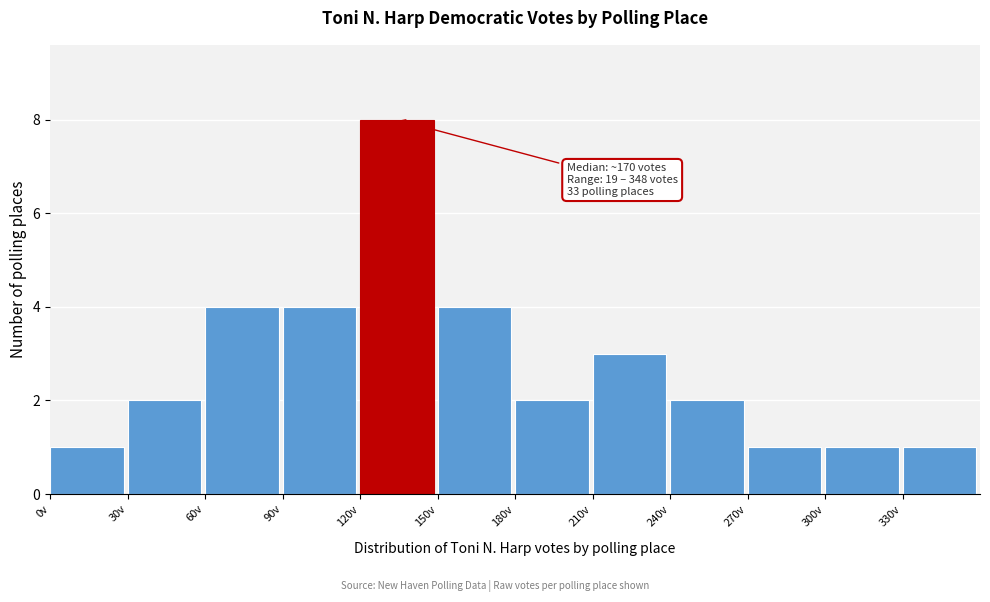

Which range on the x-axis has the tallest bar?

120 to 150